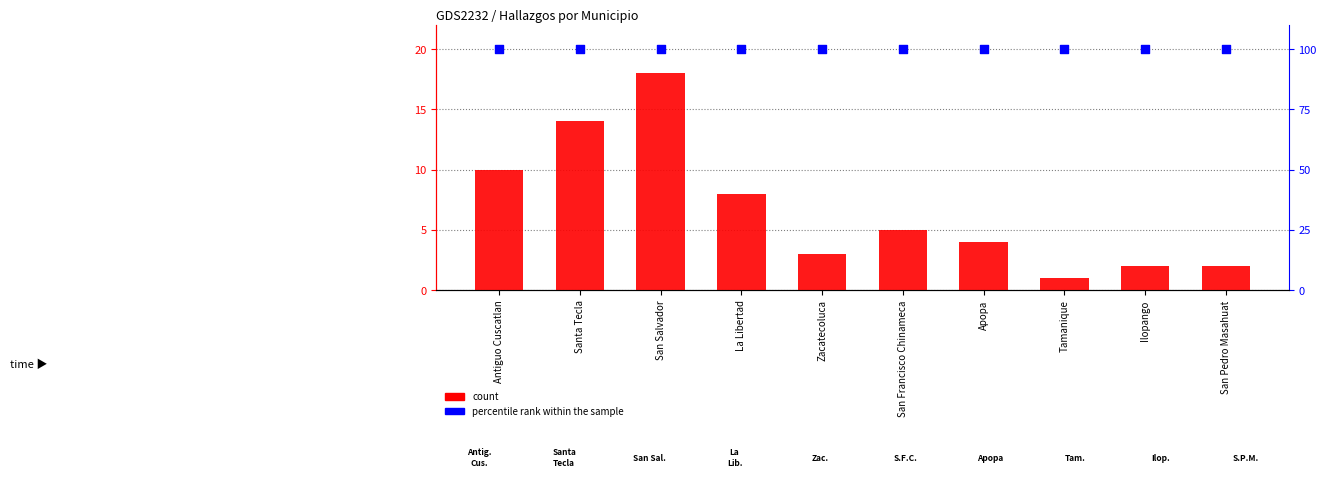

What are all the series names shown in the legend?

count, percentile rank within the sample